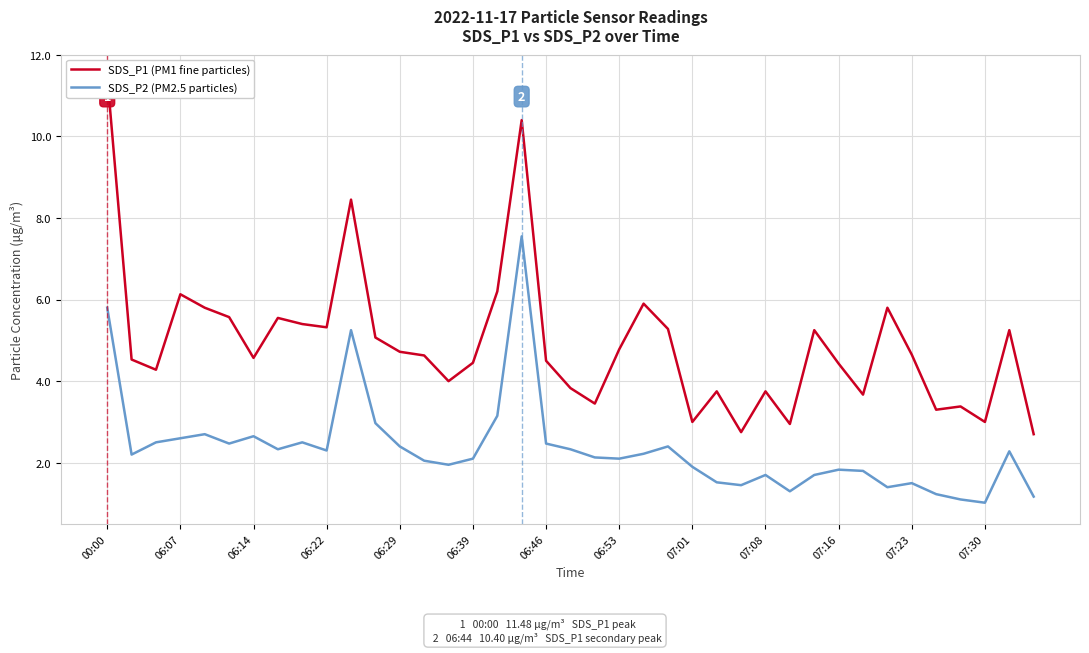

The value of SDS_P2 (PM2.5 particles) at 00:00 is 5.8. True or false?

True